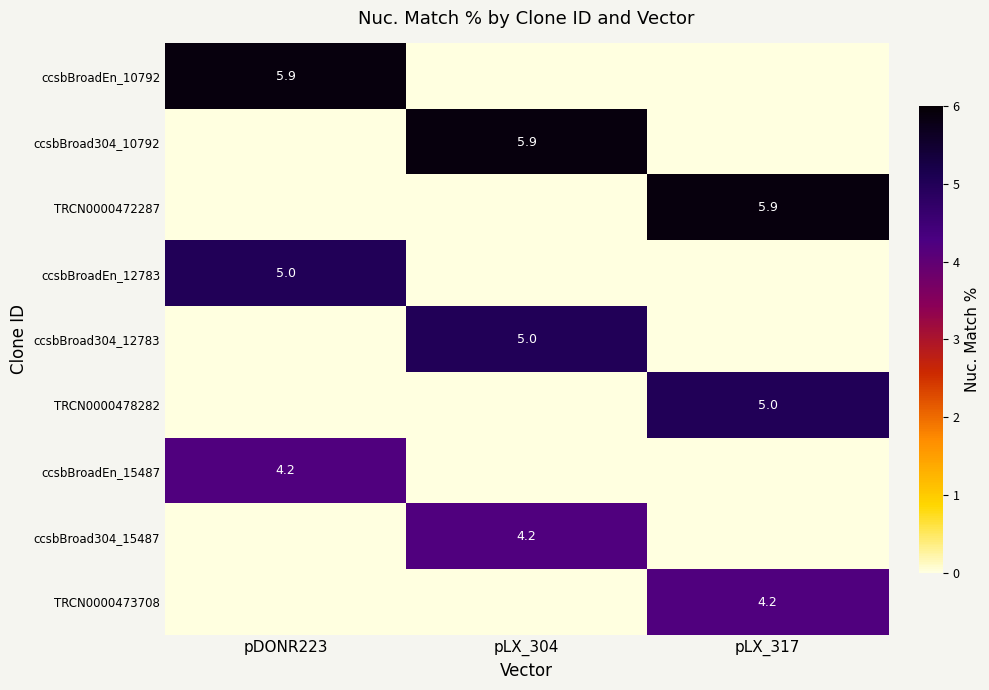

The value of ccsbBroad304_12783 at pLX_304 is 2.4. True or false?

False